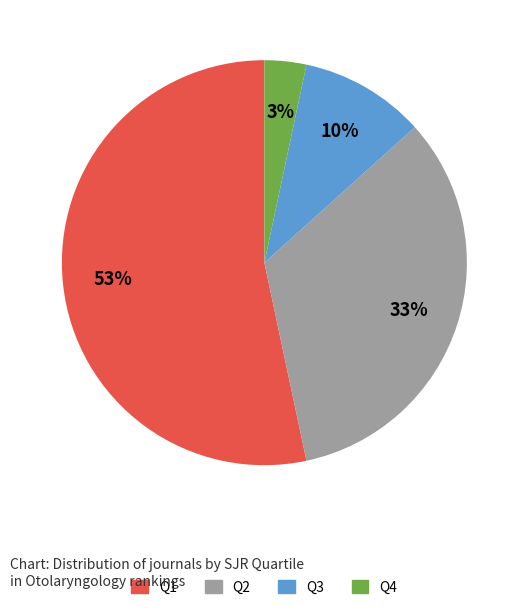

Rank the categories by value from lowest to highest.

Q4, Q3, Q2, Q1